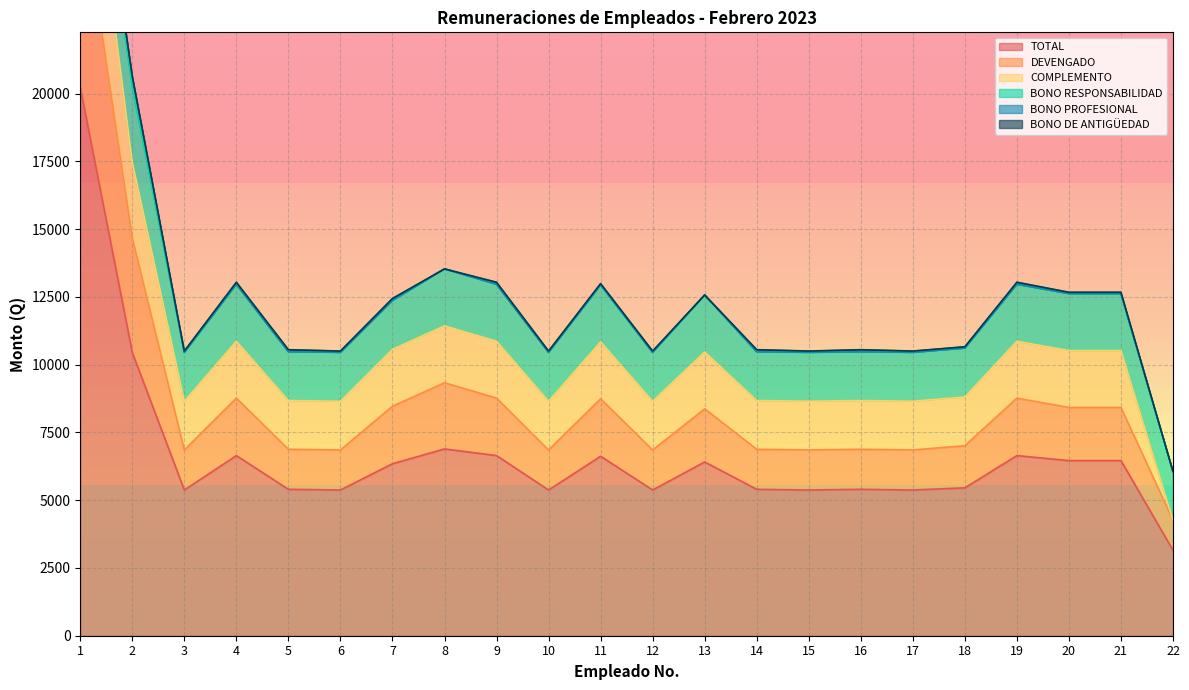

What is the sum of all TOTAL values?

146870